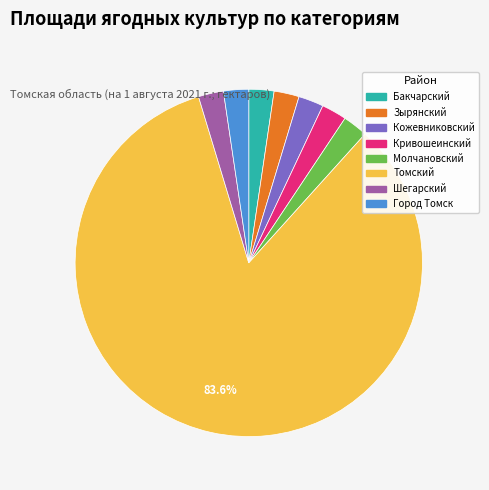

Is there any slice that represents more than half of the pie?

Yes